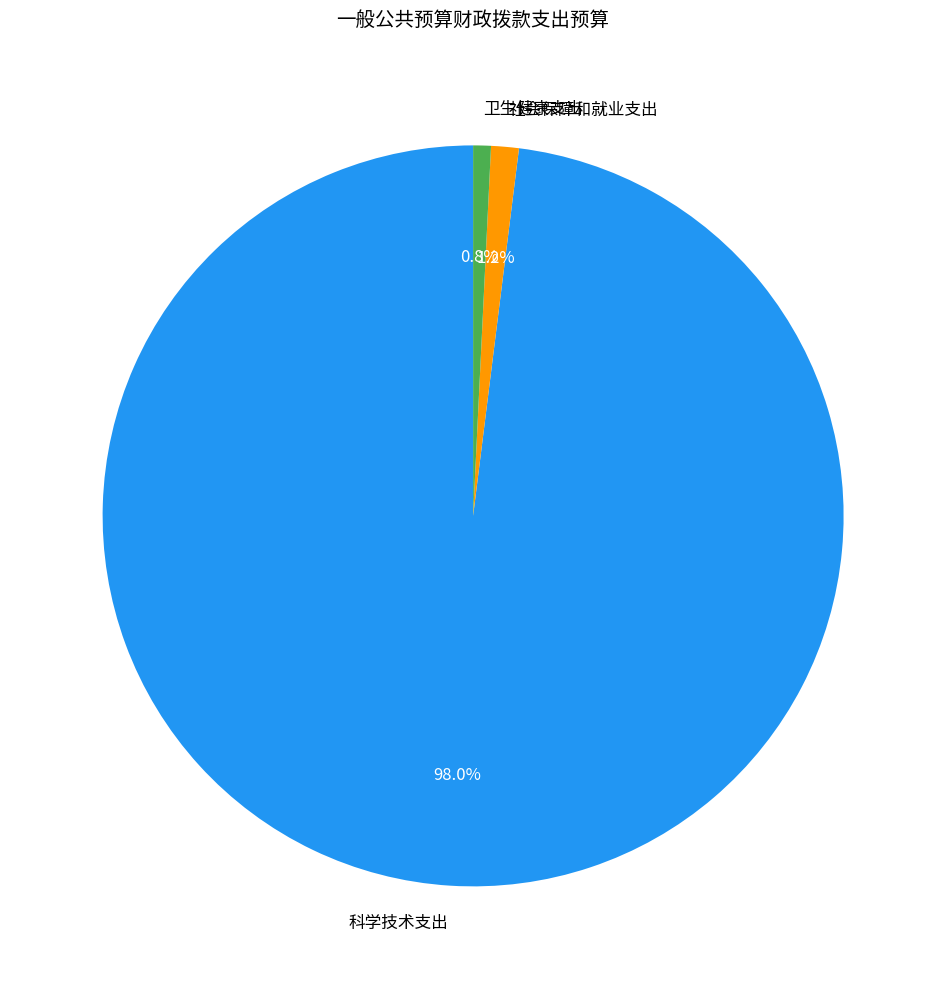

Do 科学技术支出 and 卫生健康支出 together represent more than half of the pie?

Yes